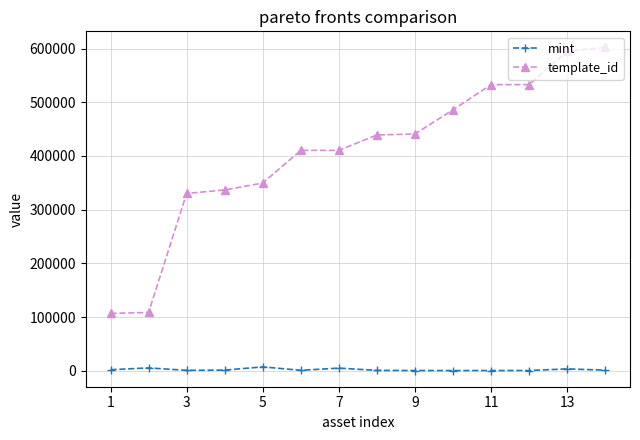

Which series has the largest total across all categories?

template_id